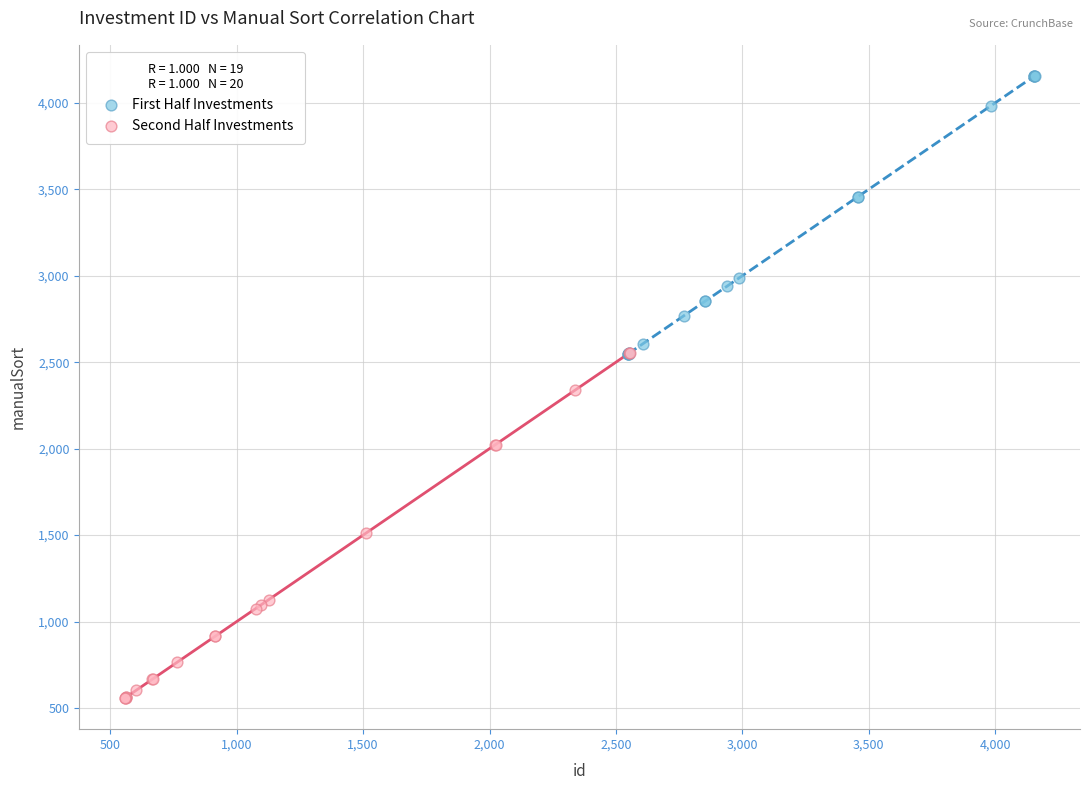

Which series reaches the maximum Y coordinate?

First Half Investments